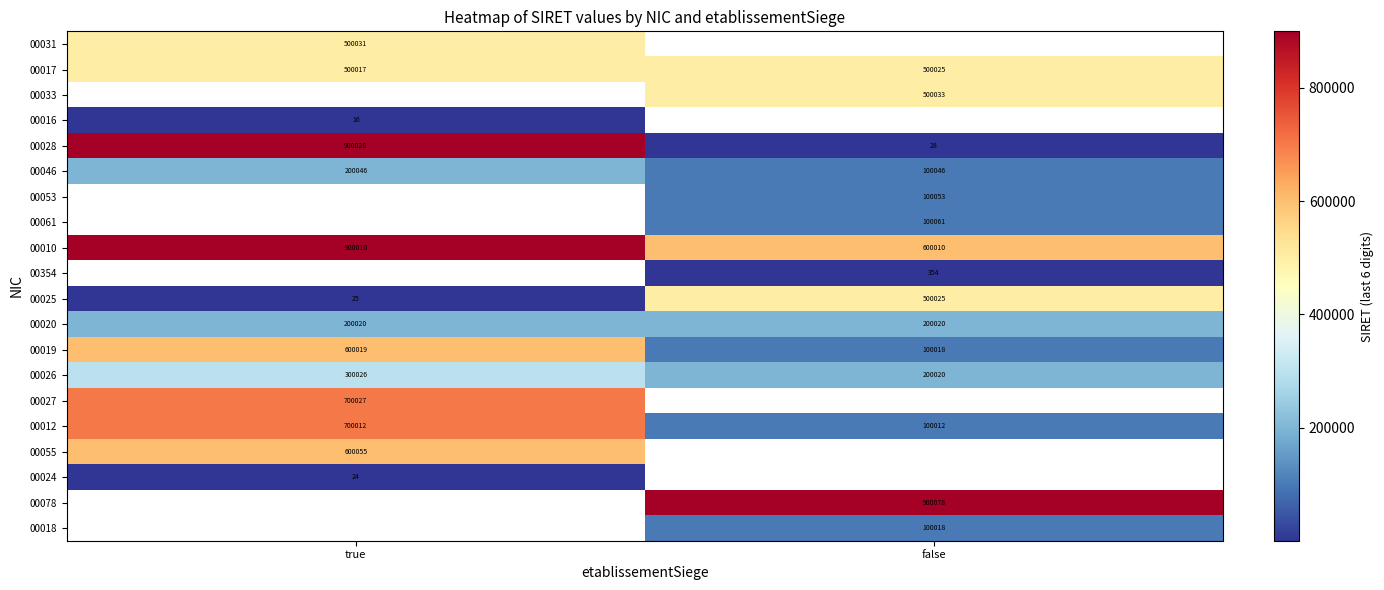

At which category does the chart reach its minimum across all series?

true